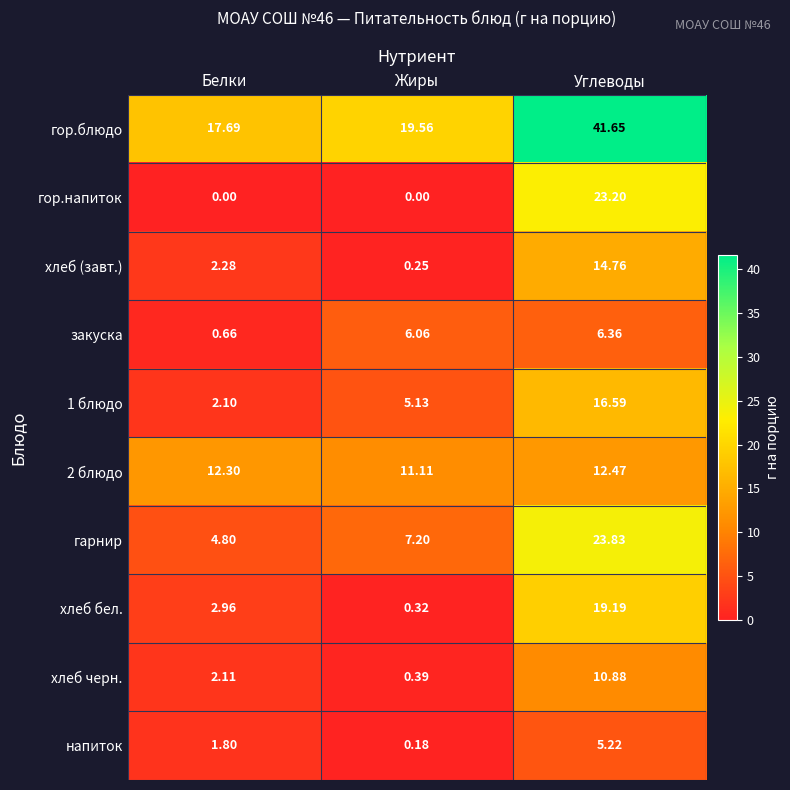

How many categories are shown in the chart?

3